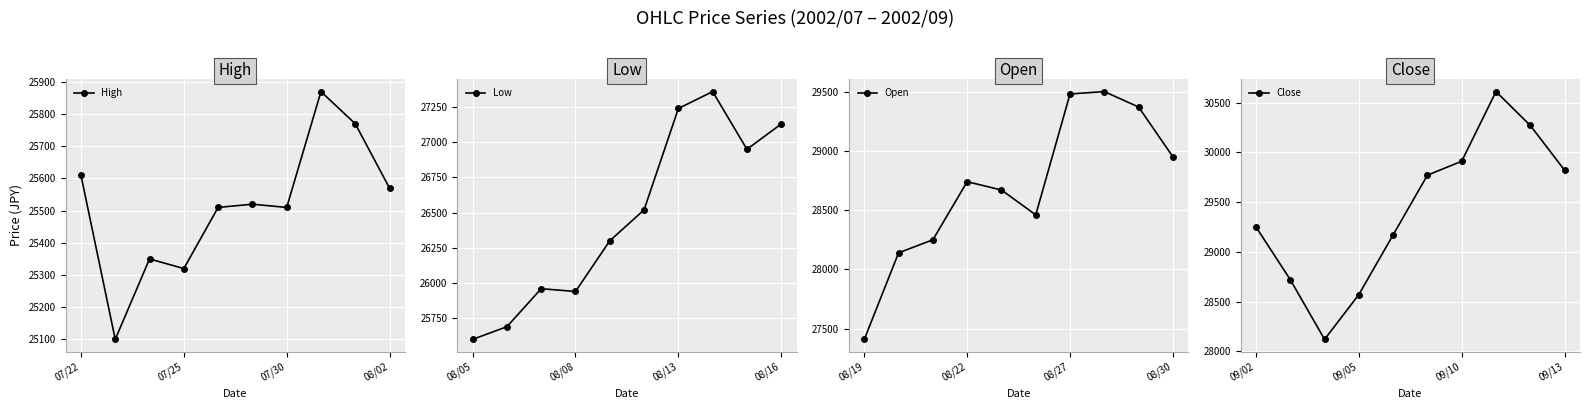

The Low series shows 48645 at 08/16. True or false?

False